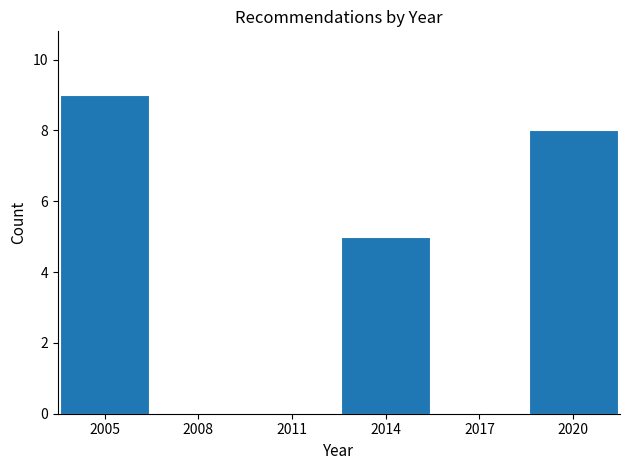

Reading right to left, list all the values displayed in this chart.

2020=8	2017=0	2014=5	2011=0	2008=0	2005=9